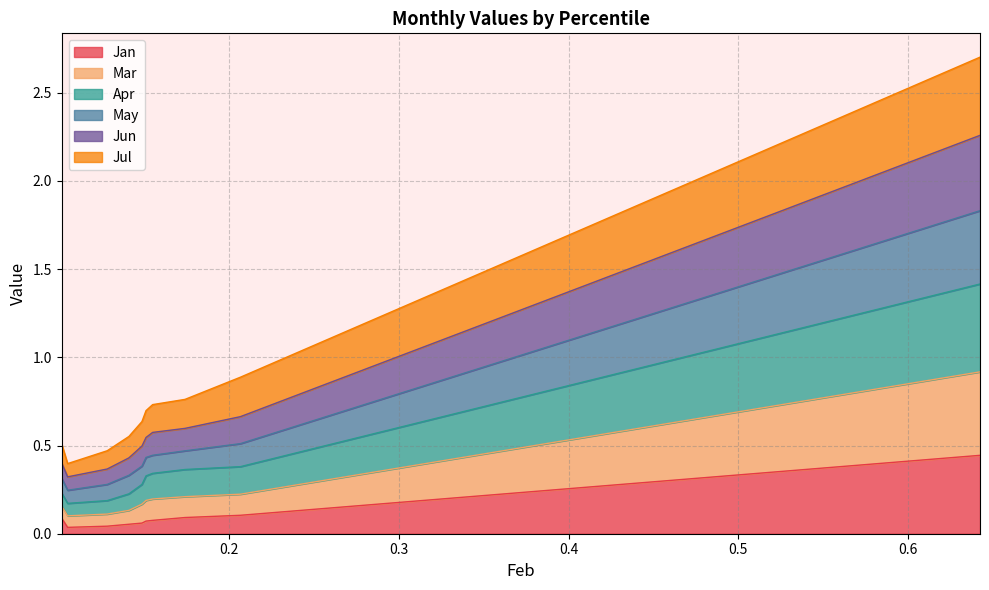

True or false: Mar and May cross at least once.

False